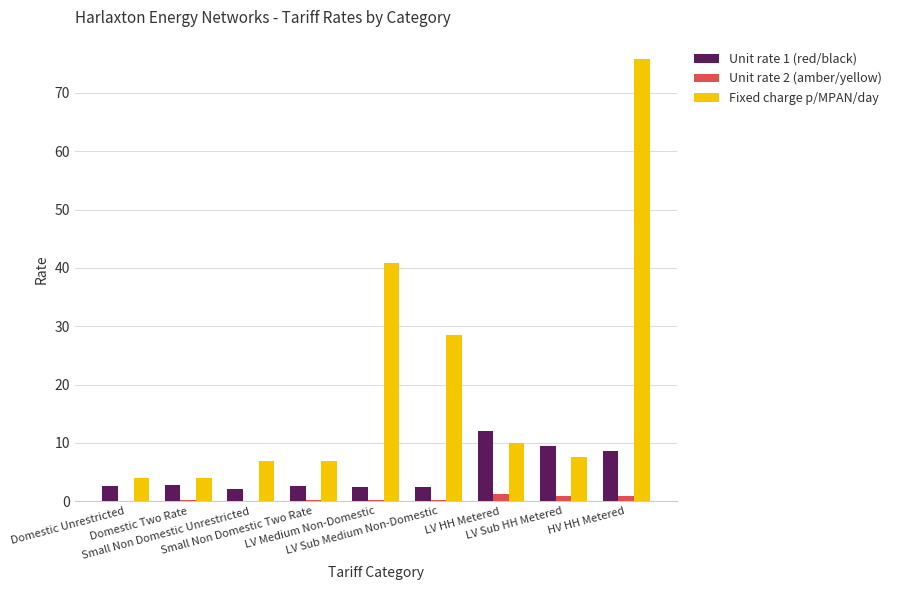

What is the maximum value for Unit rate 1 (red/black)?

12.0